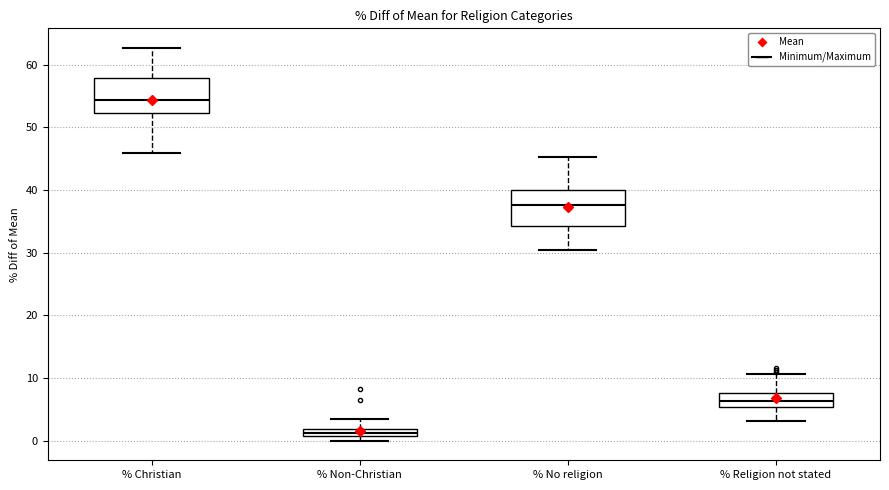

Which box has the highest median line?

% Christian